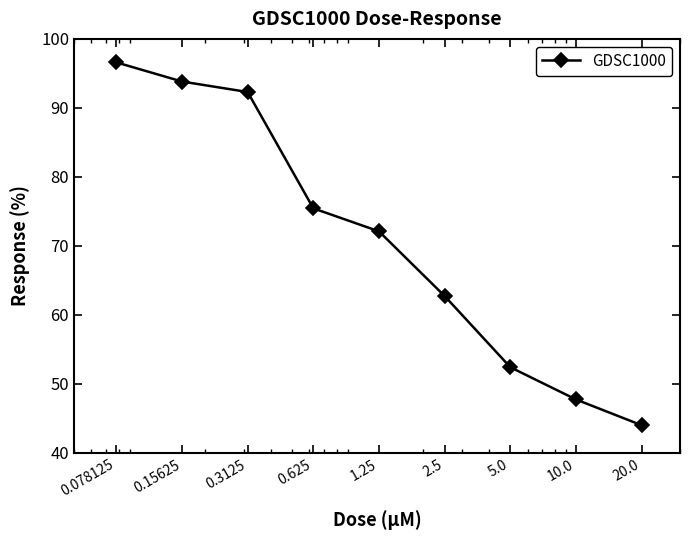

What is the value of the 4th point from the left?

75.4